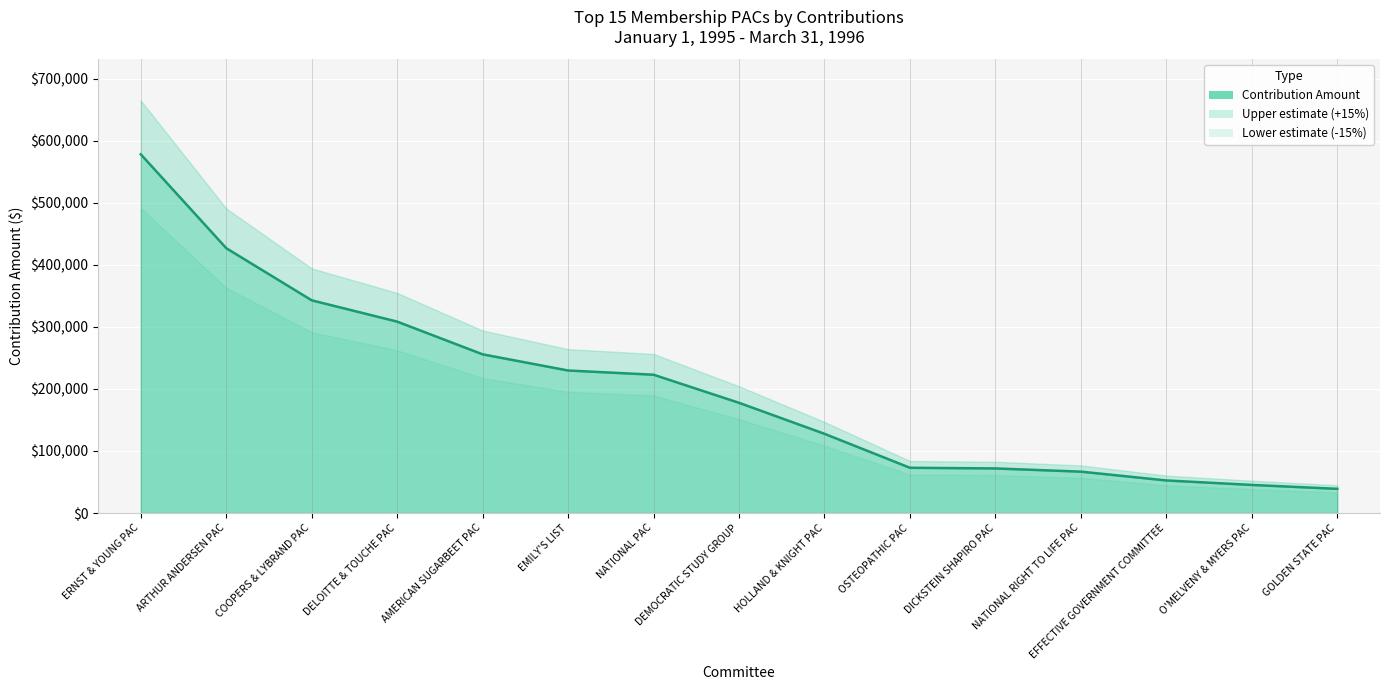

Reading right to left, what are all the values shown in this chart?

39000	45300	52507	66720	71900	72950	127724	177700	223000	229807	255858	308611	342961	427034	578375